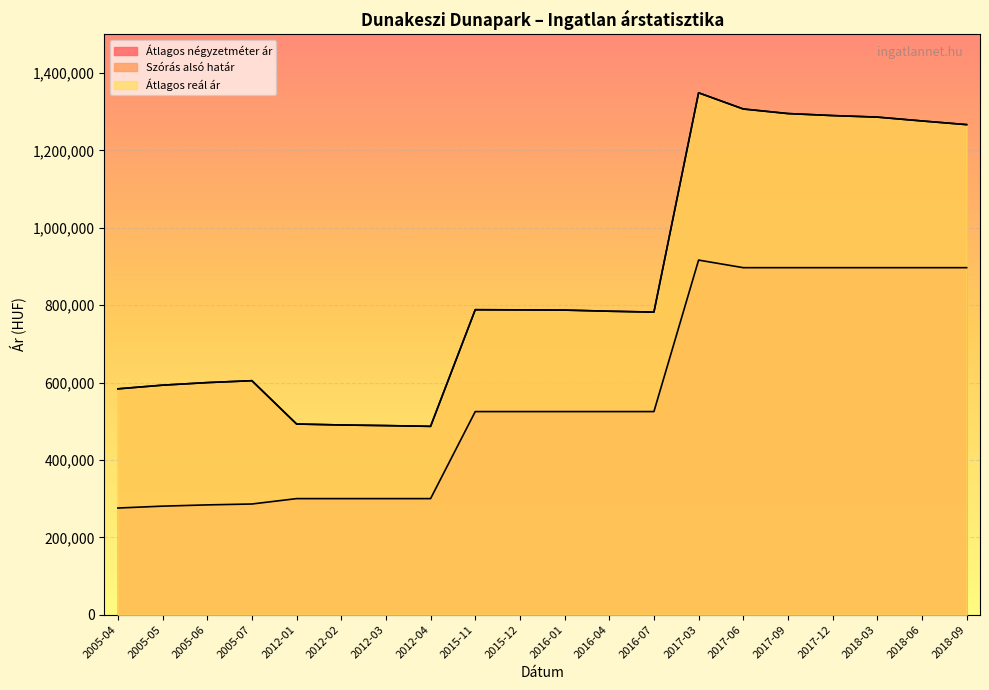

What is the greatest value displayed?

1349123